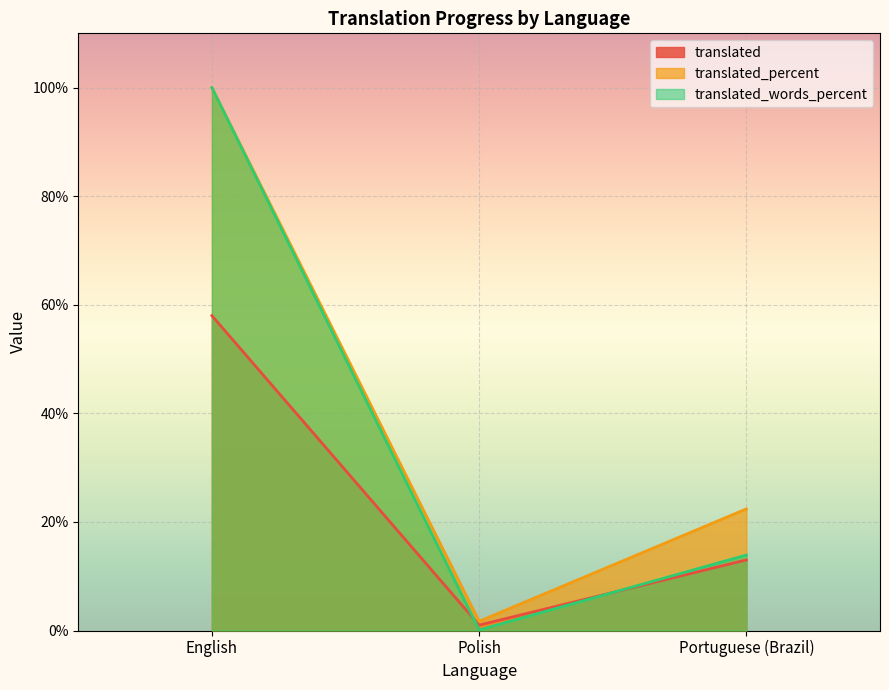

What is the difference between the translated values at Portuguese (Brazil) and English?

45.0